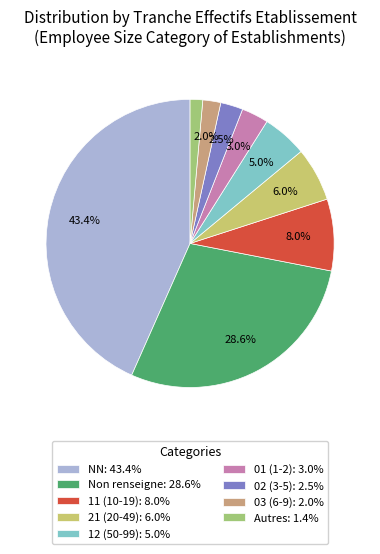

To the nearest percent, what is the difference between the largest and smallest slice percentages?

42%